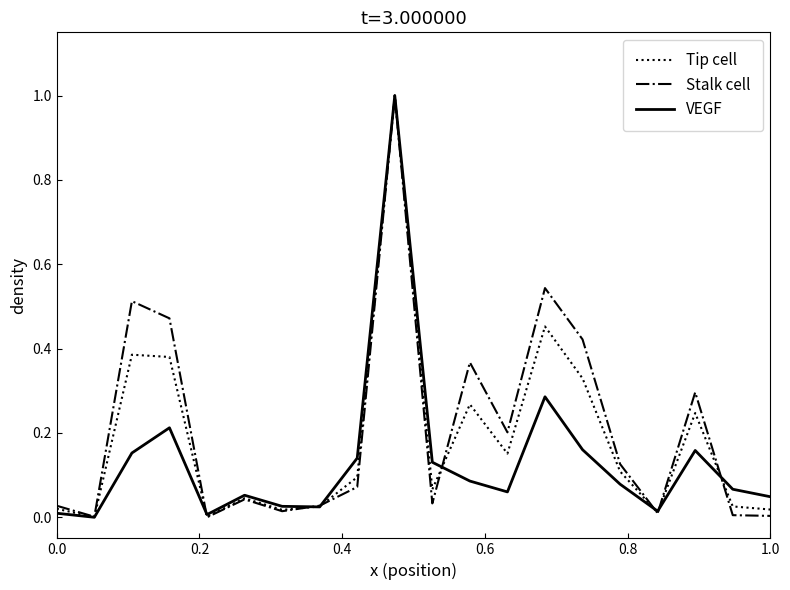

Does the chart have visible grid lines?

No